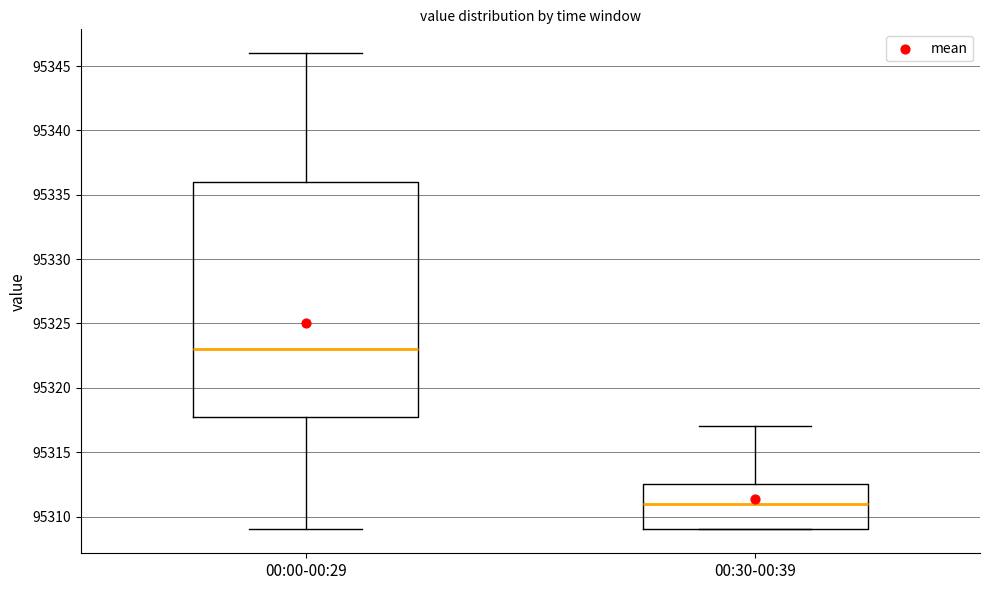

Reading left to right, transcribe this box plot: for each box, give where its median line is, the range the box spans, and where its two whiskers end, as read against the y-axis. The values are not printed on the chart, so give them approximately, as read against the axis.

00:00-00:29: median 95323.0, box 95318.0 to 95336.0, whiskers 95309.0 to 95346.0
00:30-00:39: median 95311.0, box 95309.0 to 95312.5, whiskers 95309.0 to 95317.0